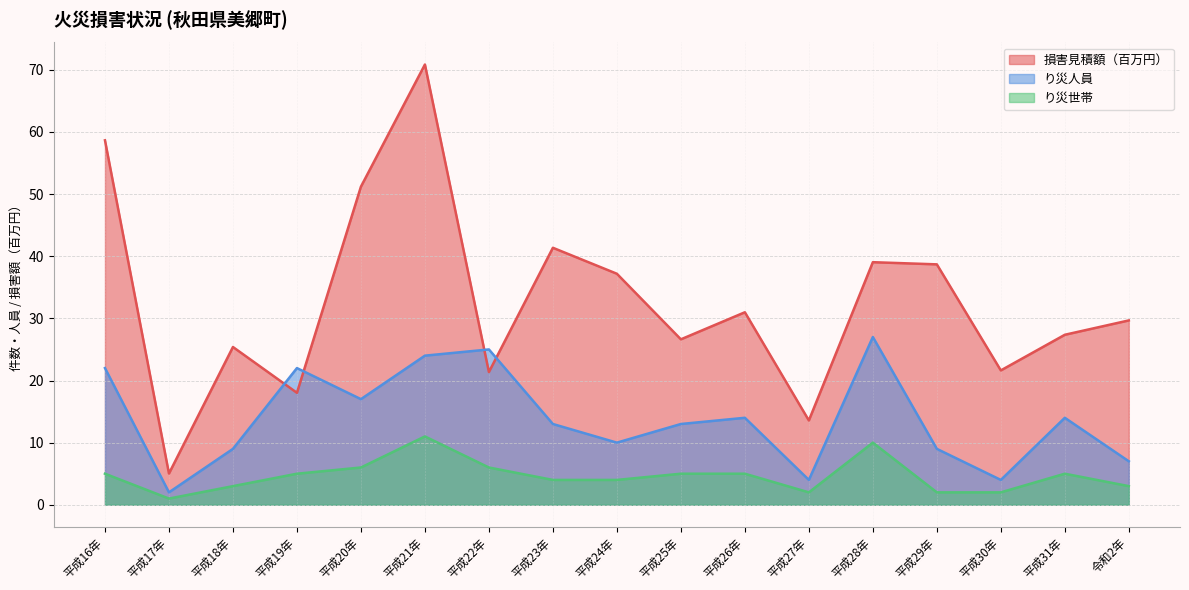

True or false: り災世帯 has a value of 3.5 at 平成30年.

False